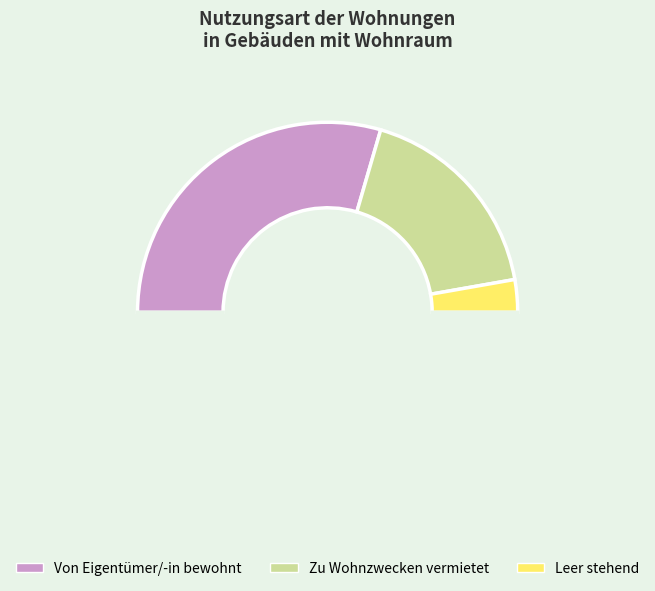

Count the number of slices in the pie.

4